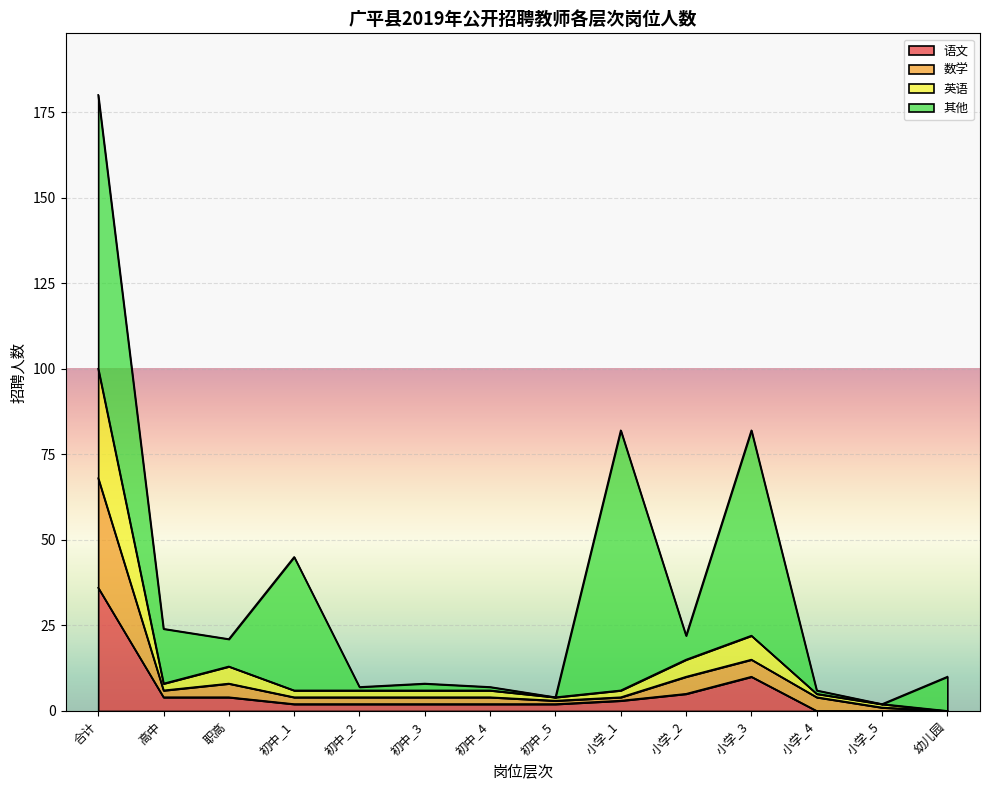

At which label does 数学 first exceed 4?

合计